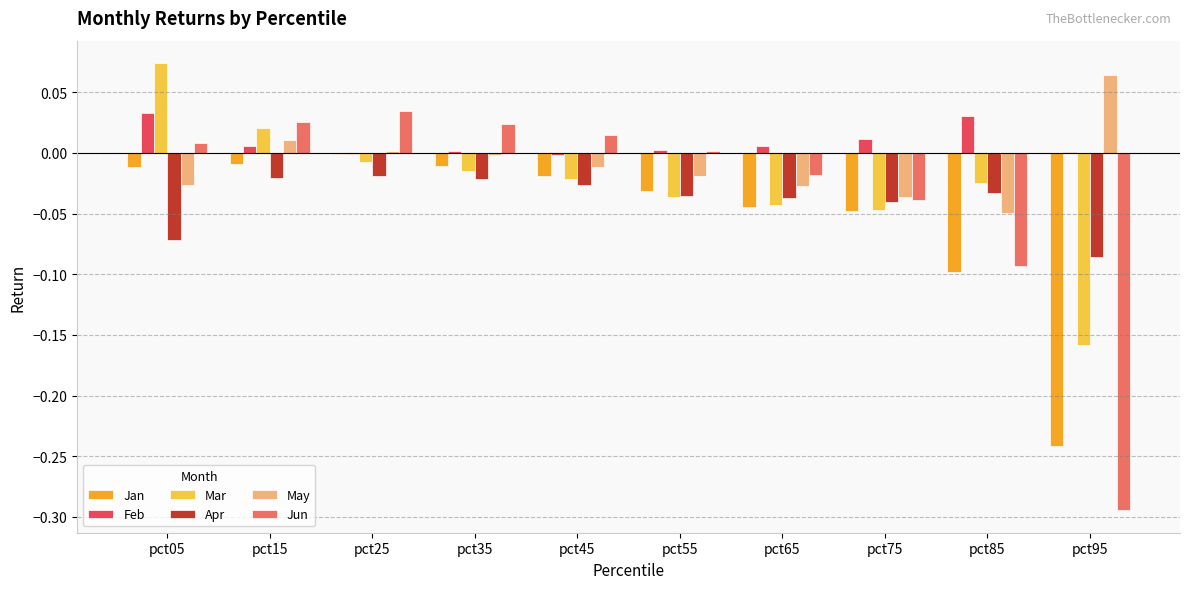

At which label does Jun reach its peak?

pct25